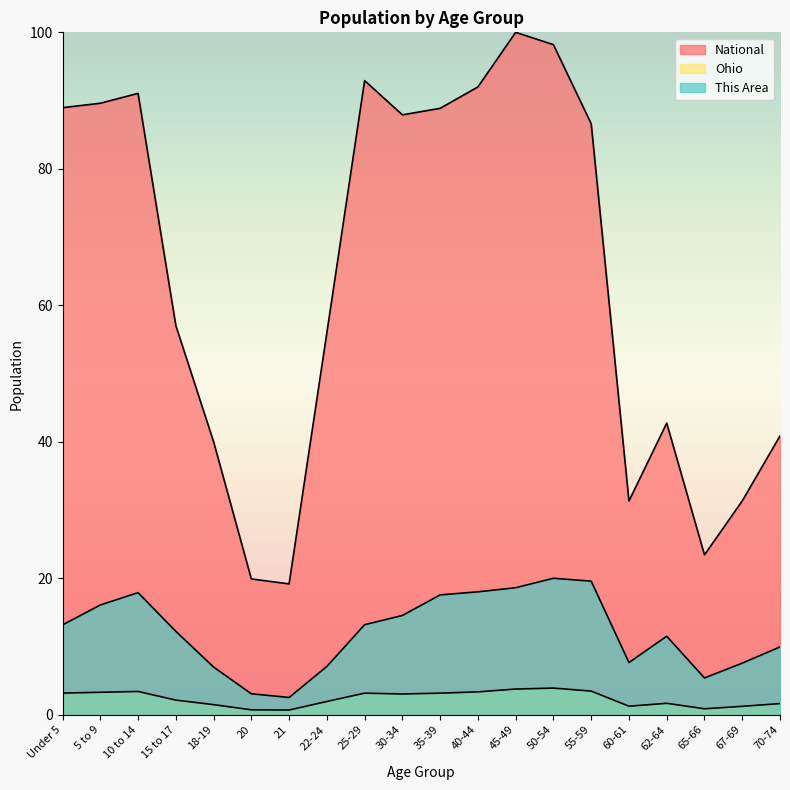

What are all the series names shown in the legend?

This Area, Ohio, National